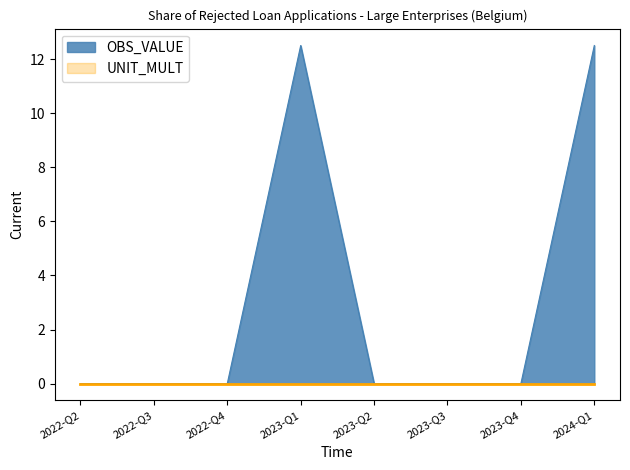

How many categories are shown in the chart?

8